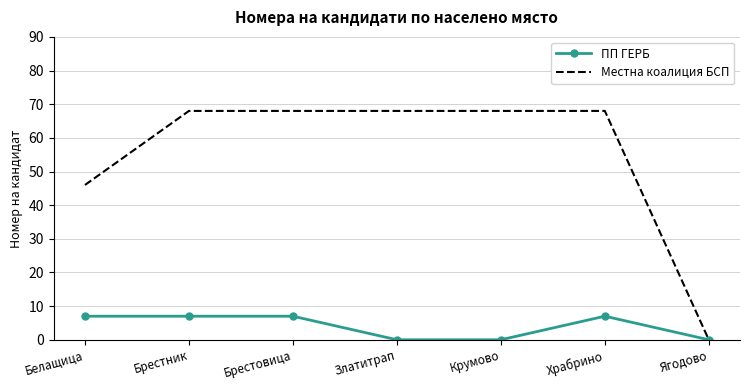

What is the maximum value shown in the chart?

68